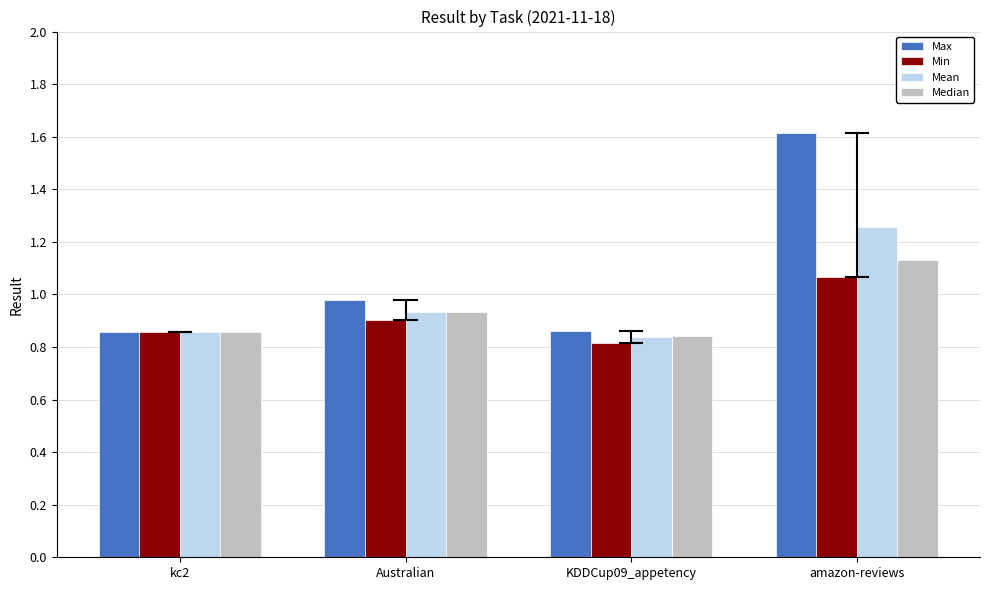

What is the difference between the maximum and minimum values in the Median series?

0.3